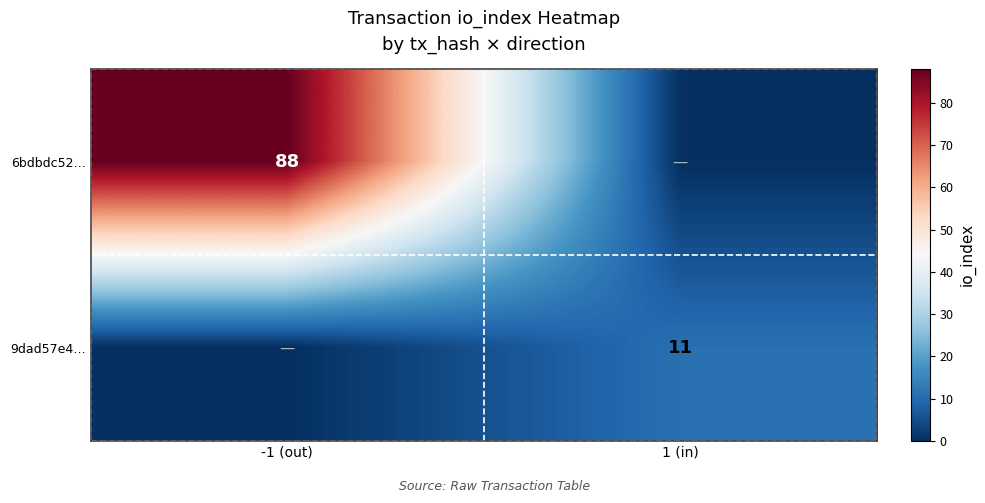

True or false: 9dad57e4… has a value of 11 at 1 (in).

True